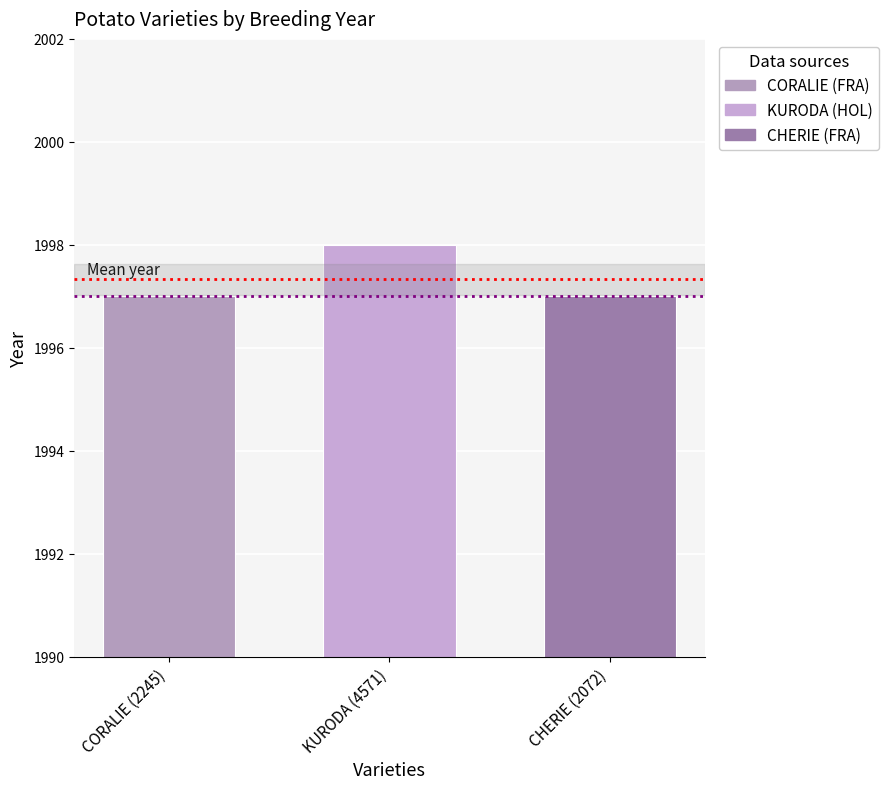

Are the bars grouped side by side (vs. stacked)?

No